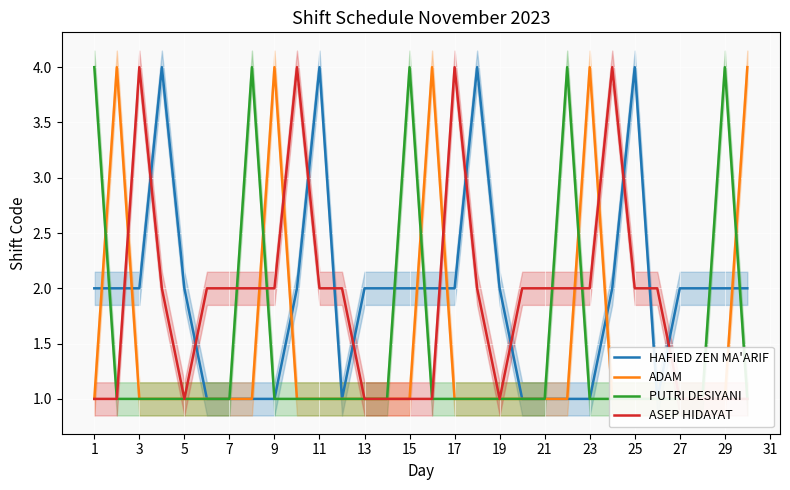

Does the chart display data point markers on the line(s)?

No